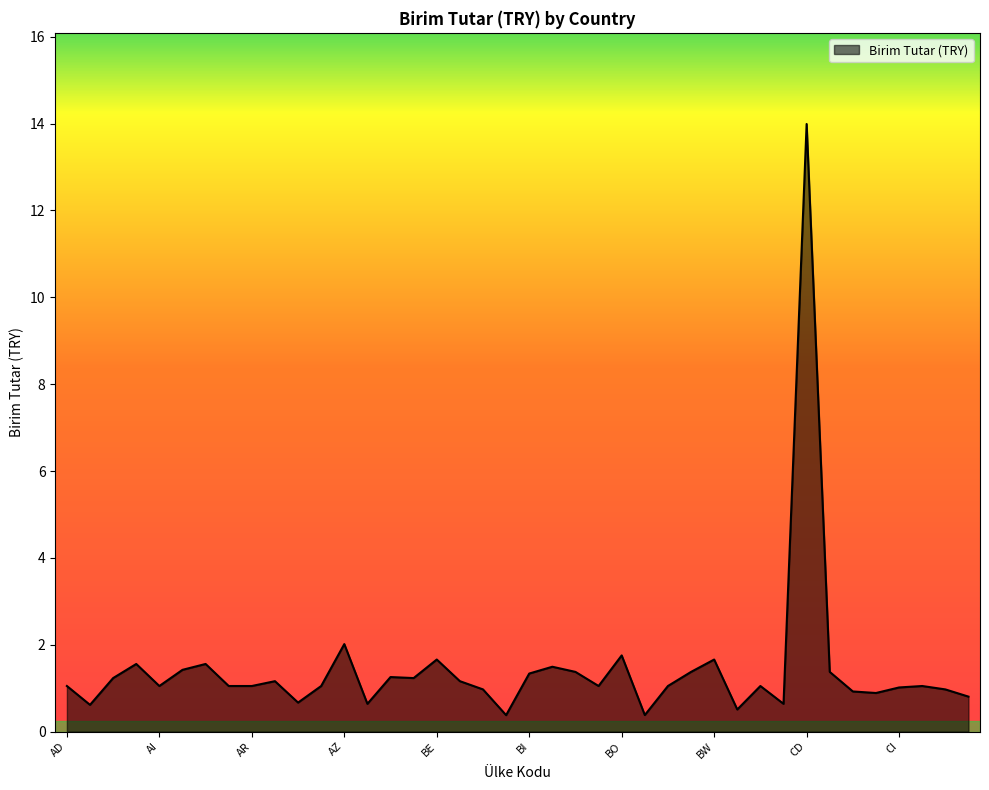

What is the minimum value shown in the chart?

0.4